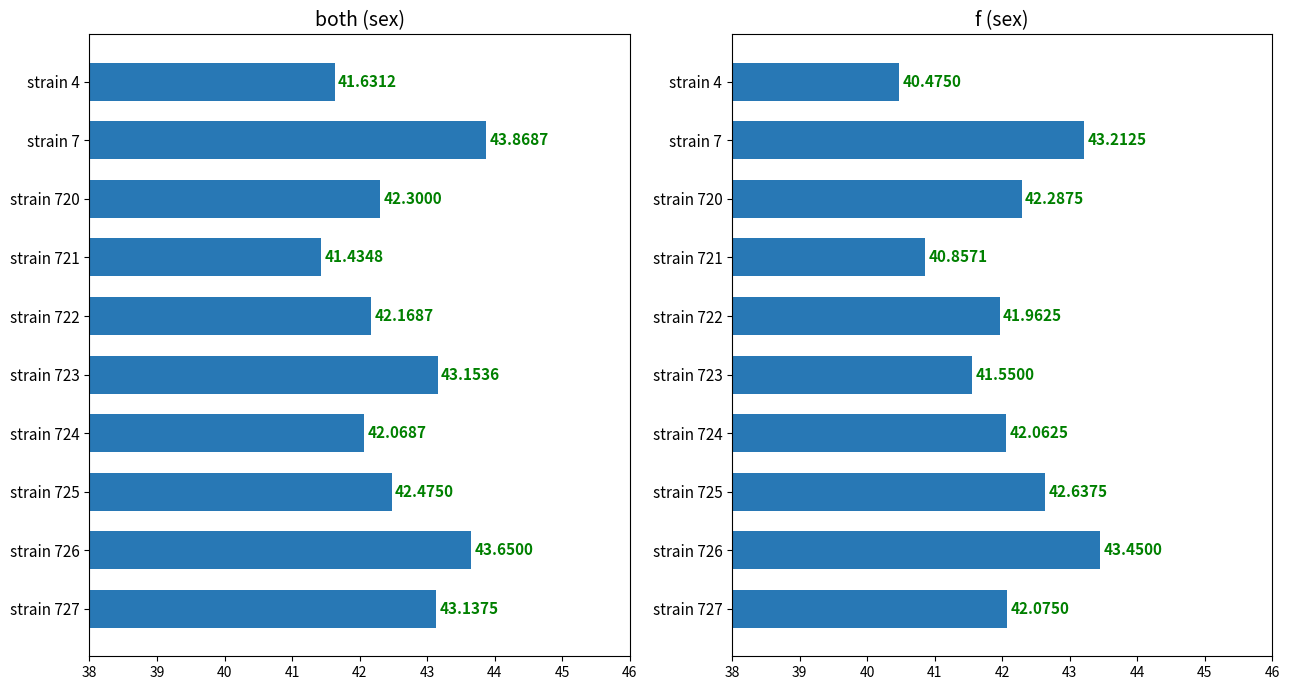

Which series has the largest total across all categories?

both